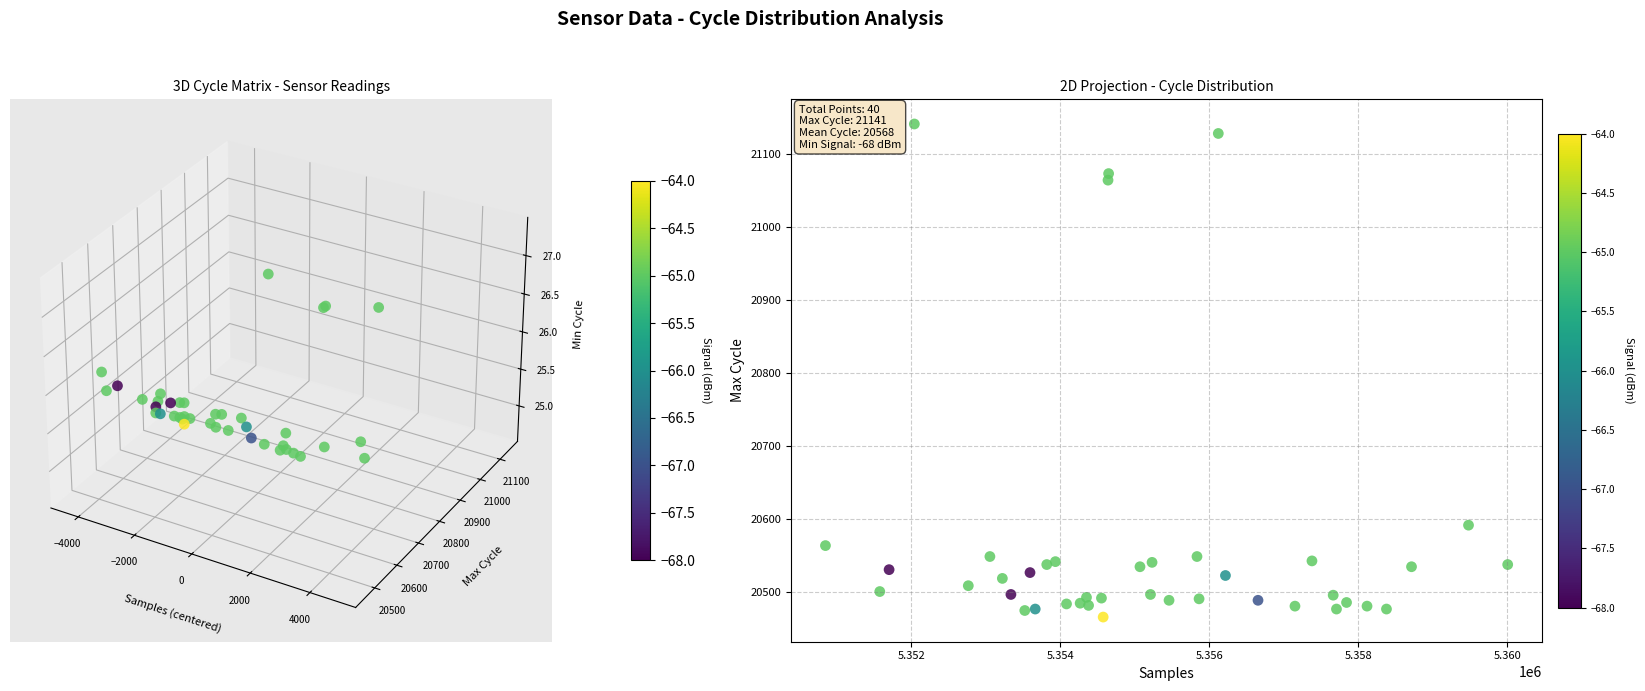

What Y value in the scatter plot is closest to 20803?

20591